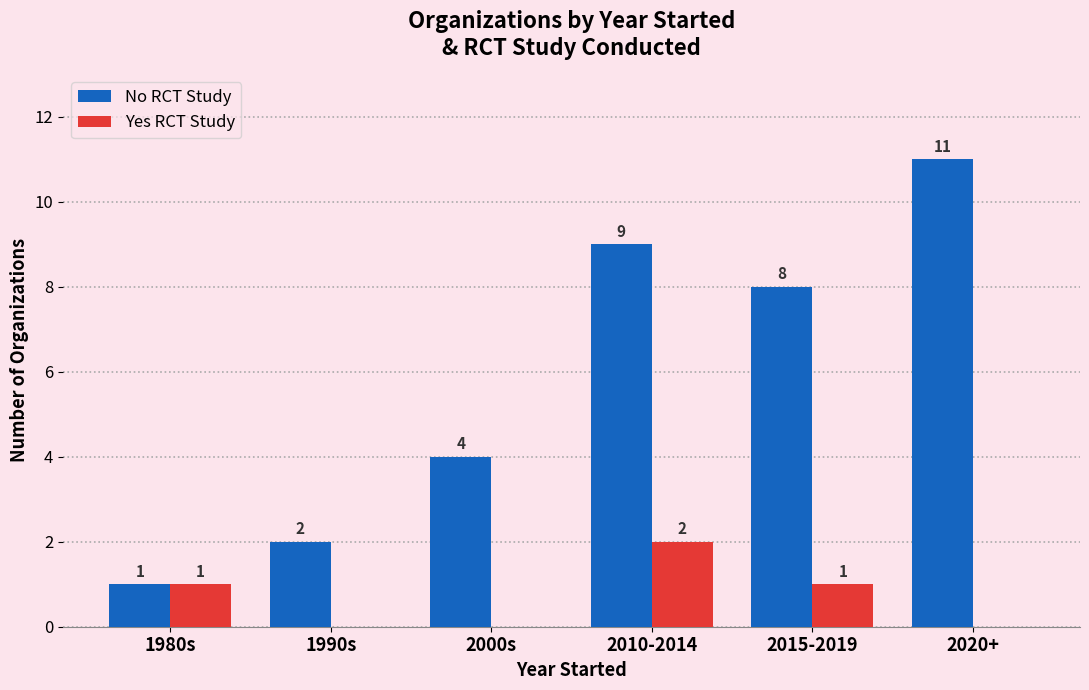

Count the number of data series in this chart.

2